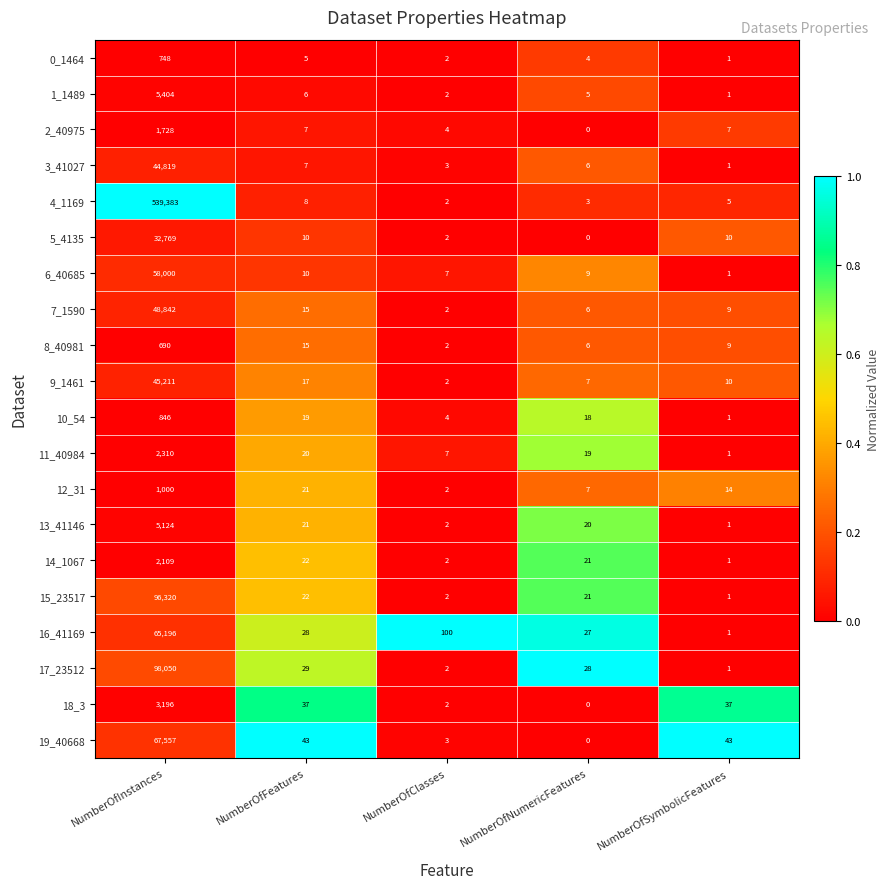

What is the spread (max minus min) of values at NumberOfInstances?

538693